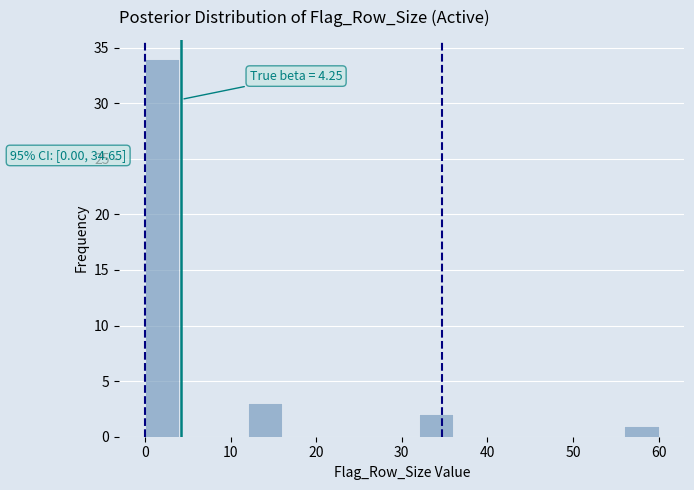

Which range on the x-axis has the tallest bar?

0 to 4